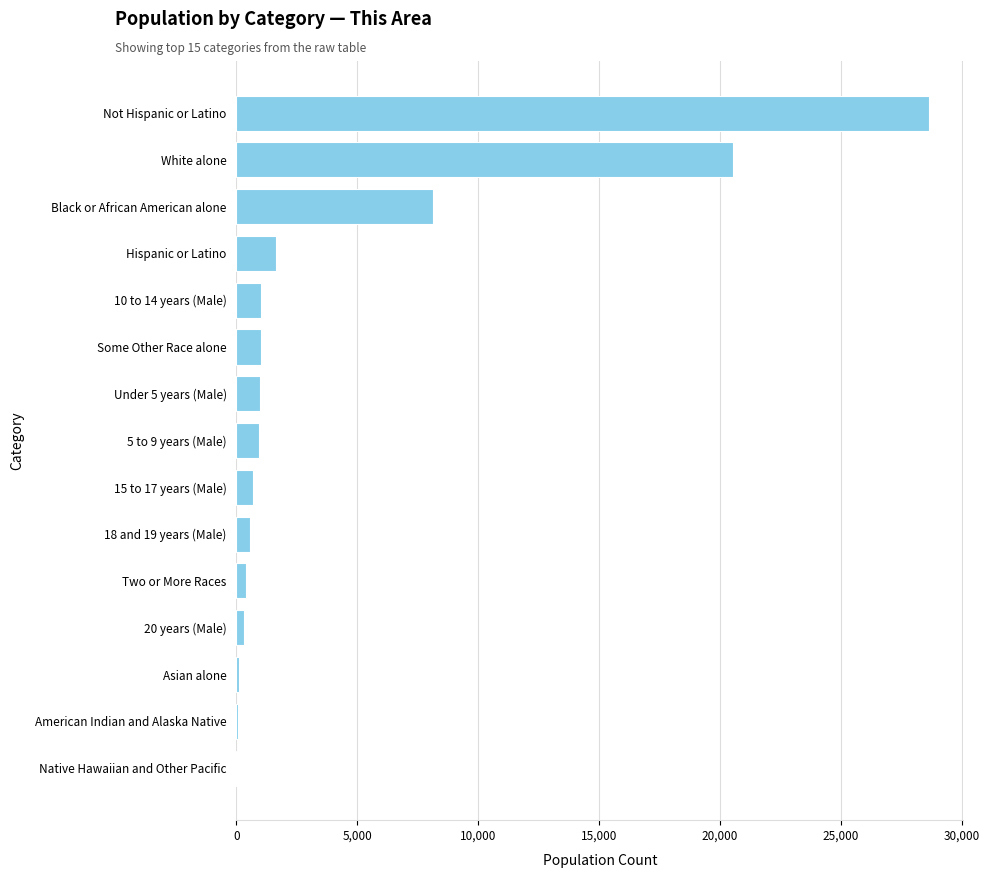

Is it true that the value at Black or African American alone is 12517?

False